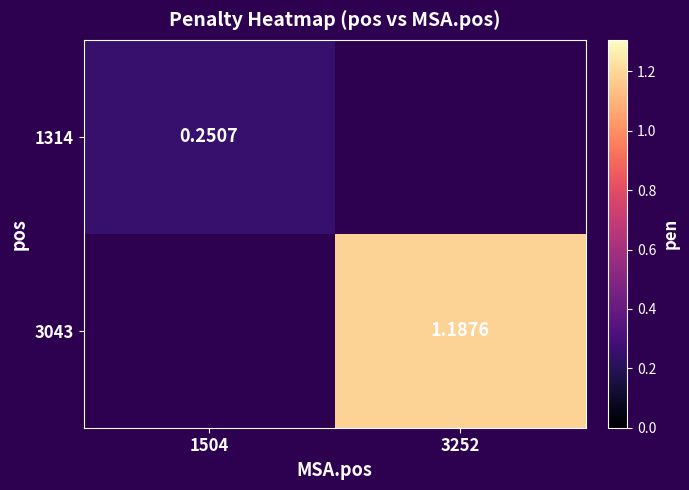

Is the value of 1314 at 1504 greater than the value of 3043 at 3252?

No